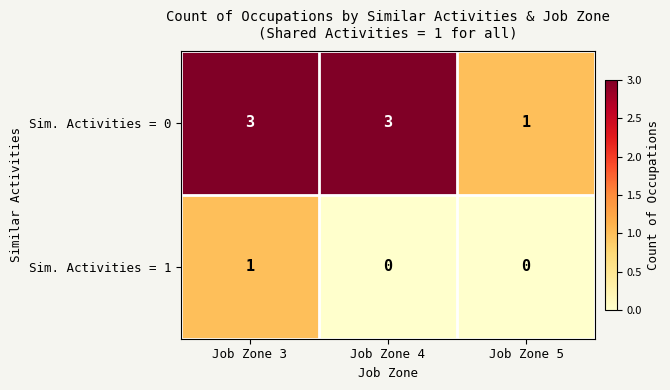

List the series in order of their overall mean, lowest first.

Sim. Activities = 1, Sim. Activities = 0